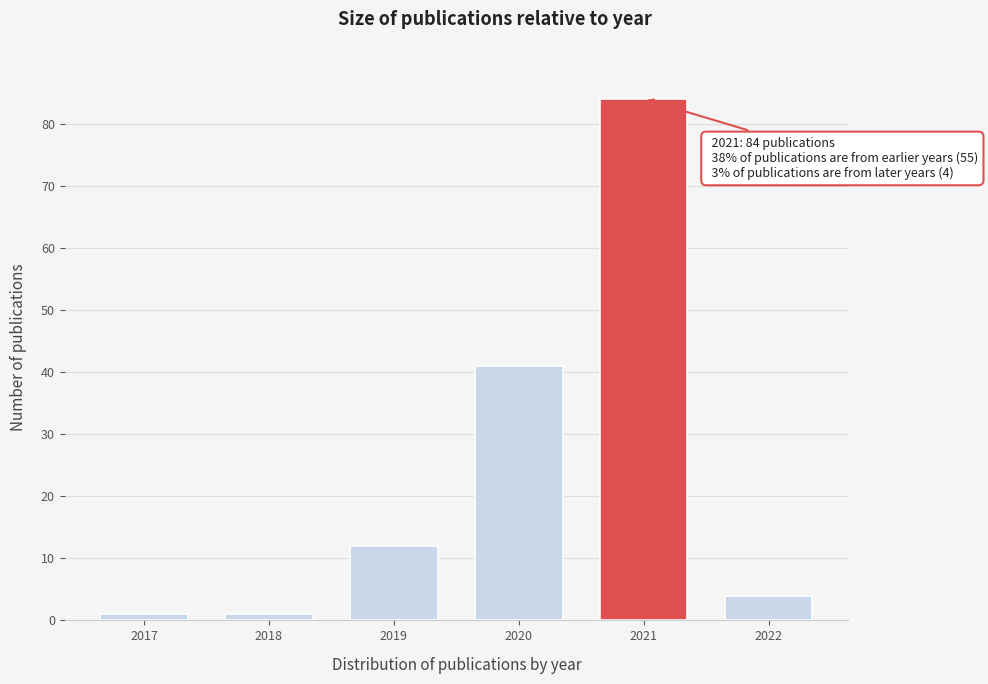

Reading left to right, extract all data points from this chart.

2017=1	2018=1	2019=12	2020=41	2021=84	2022=4